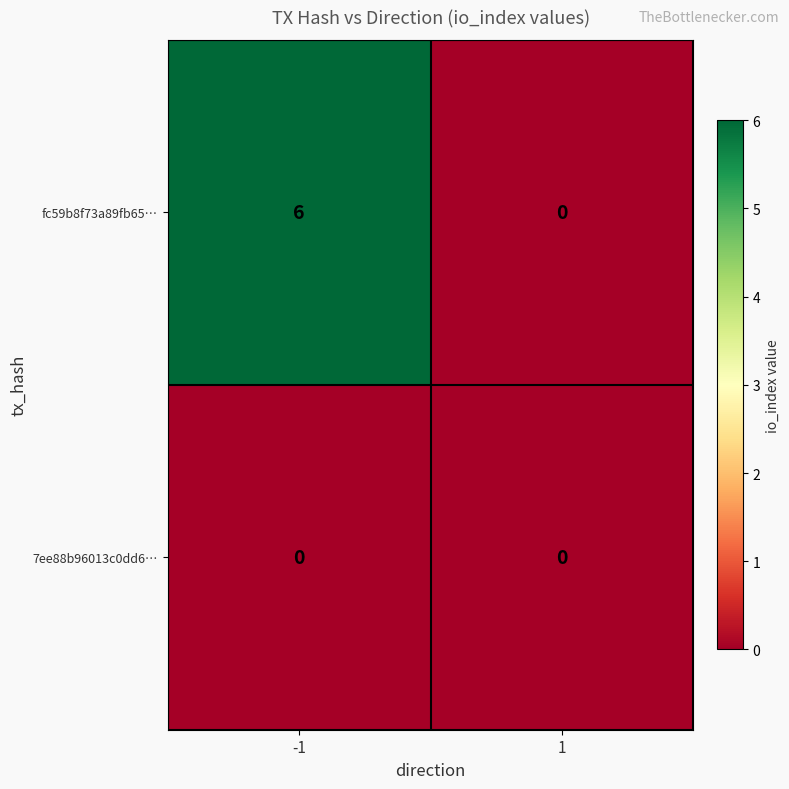

How many distinct data groups are displayed?

2